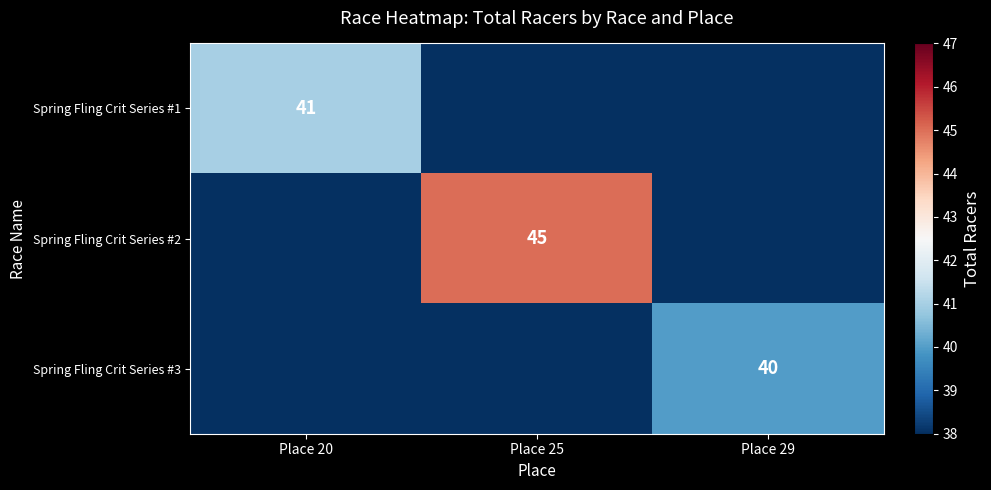

Is it true that Spring Fling Crit Series #1 equals 54 at Place 20?

False